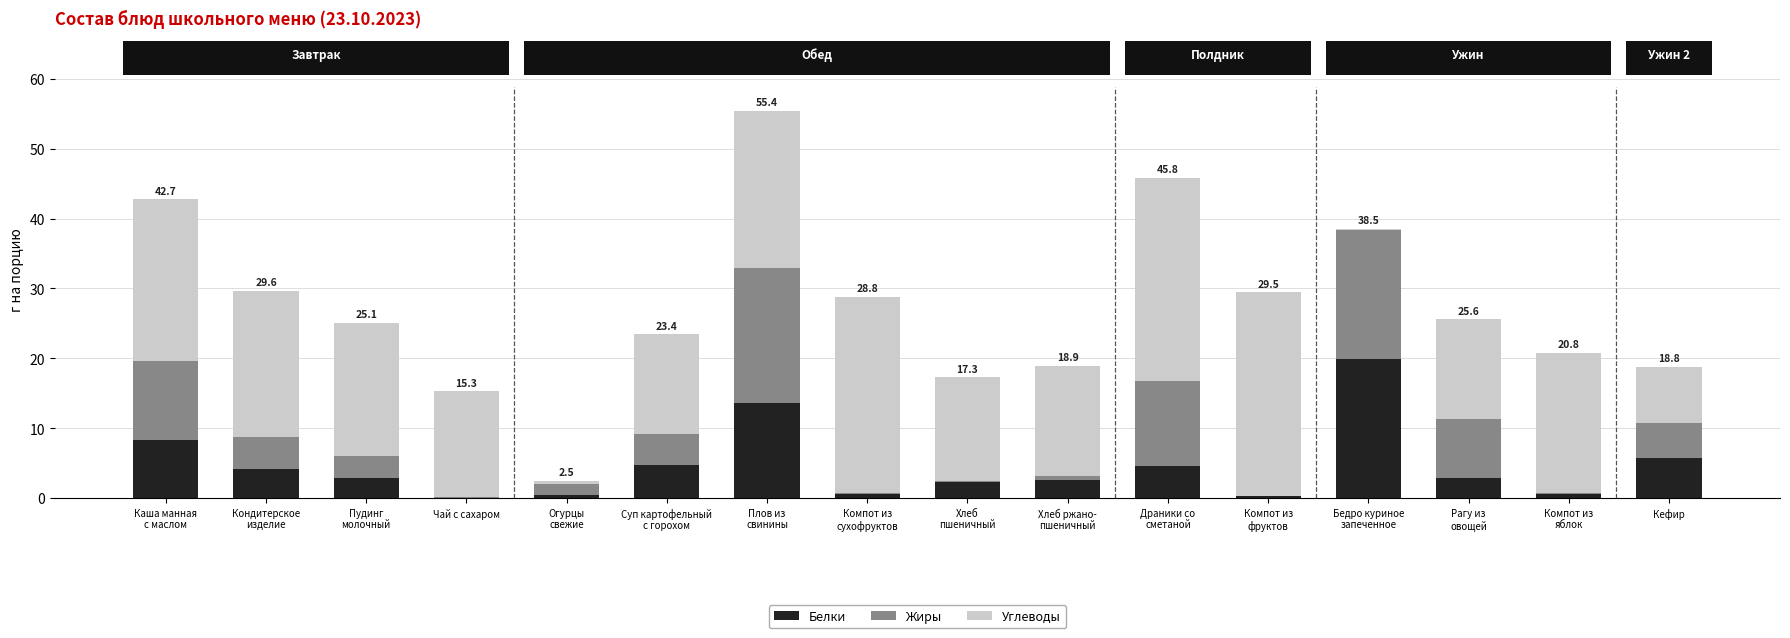

Are the bars horizontal?

No